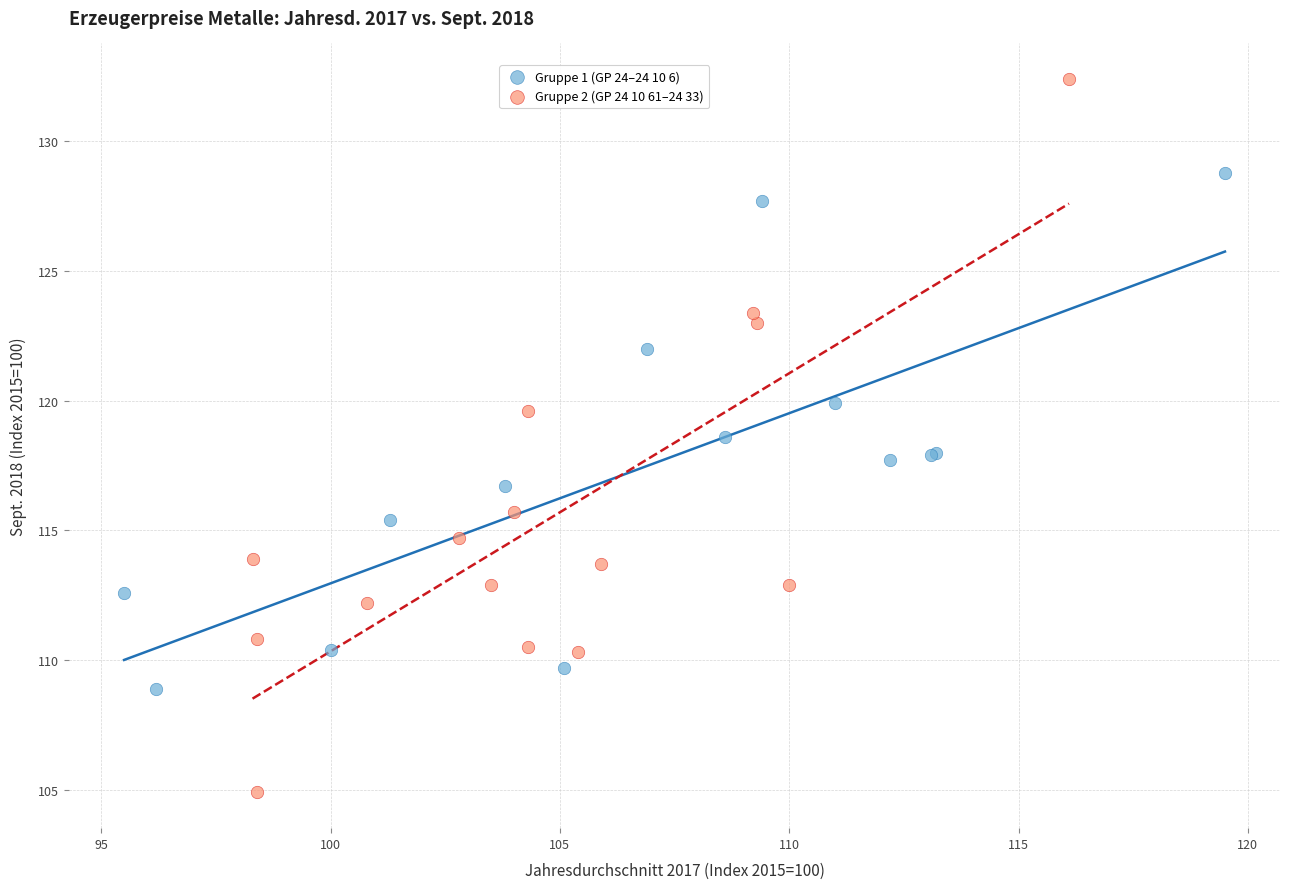

Which series has the largest Y range (max minus min)?

Gruppe 2 (GP 24 10 61–24 33)